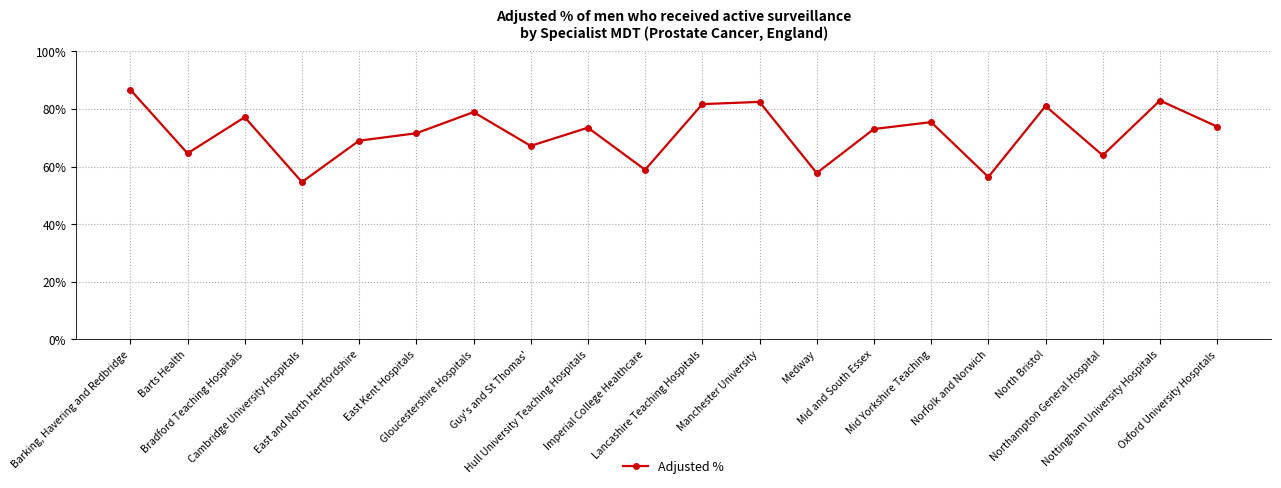

What is the sum of the values at Guy's and St Thomas' and East and North Hertfordshire?

136.2